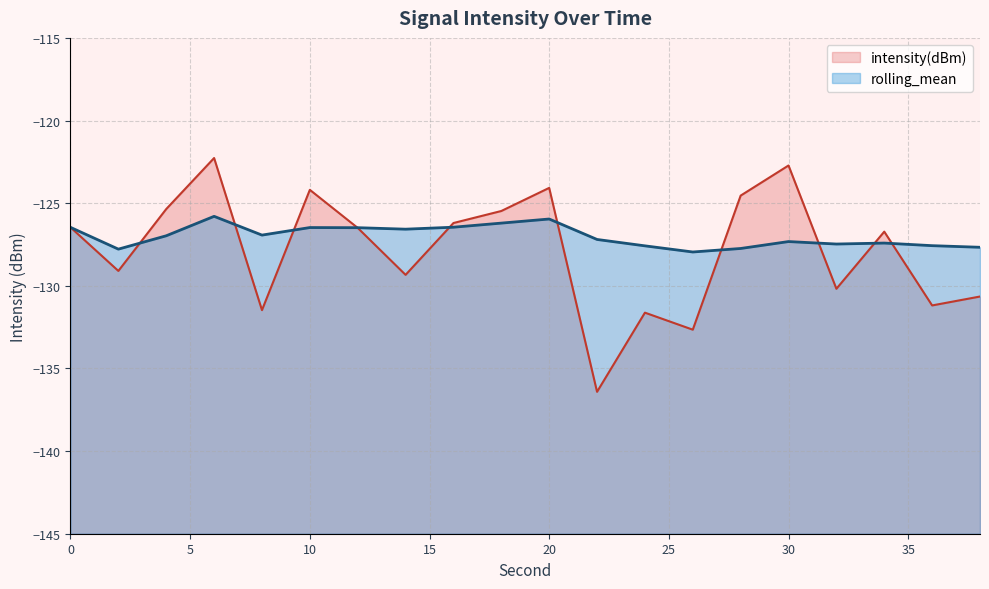

How many times do rolling_mean and intensity(dBm) cross each other?

10